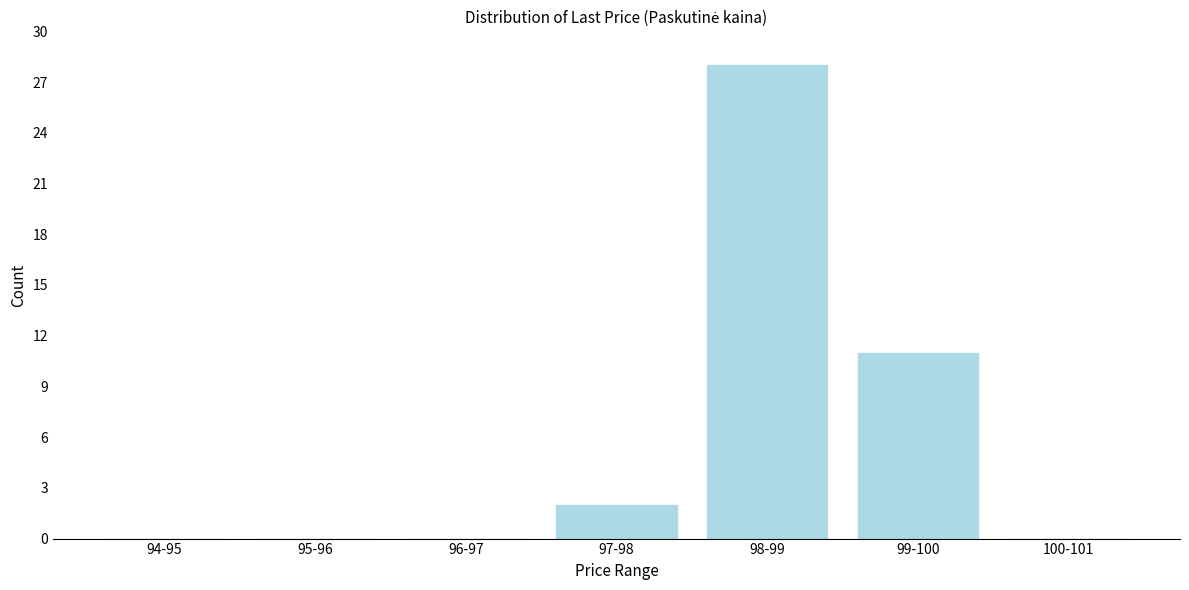

Reading left to right, transcribe all the data shown in this chart.

94-95=0	95-96=0	96-97=0	97-98=2	98-99=28	99-100=11	100-101=0